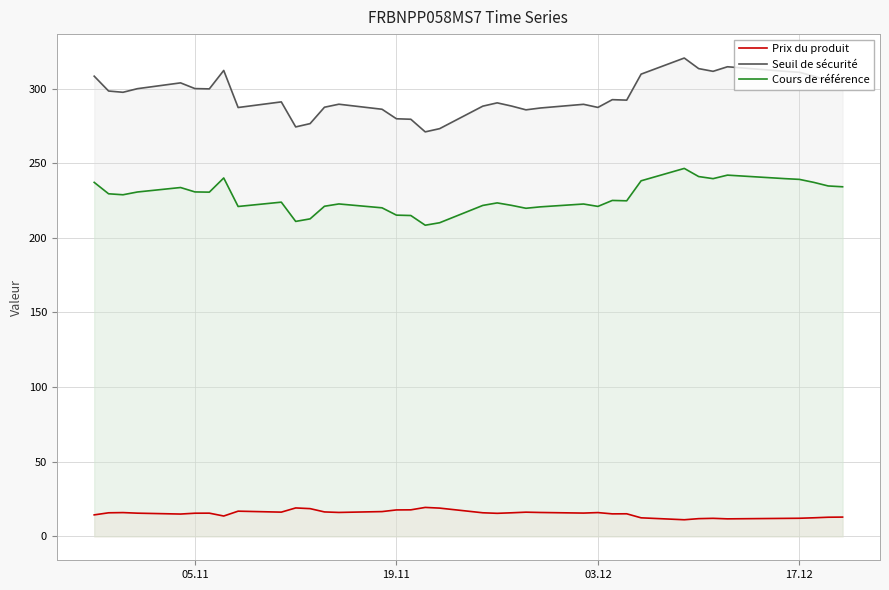

Does the chart display data point markers on the line(s)?

No